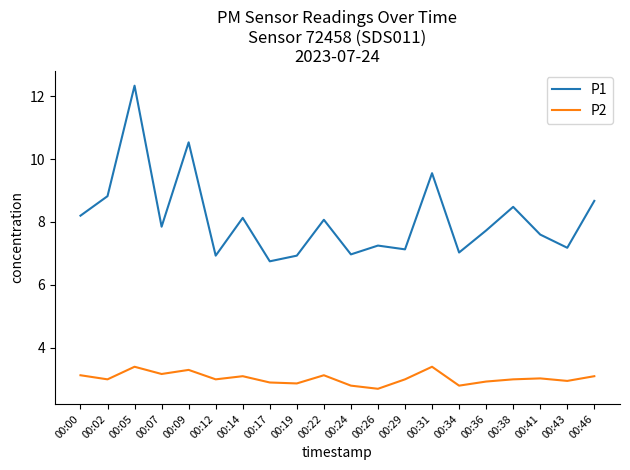

The P2 series shows 3.3 at 00:09. True or false?

True